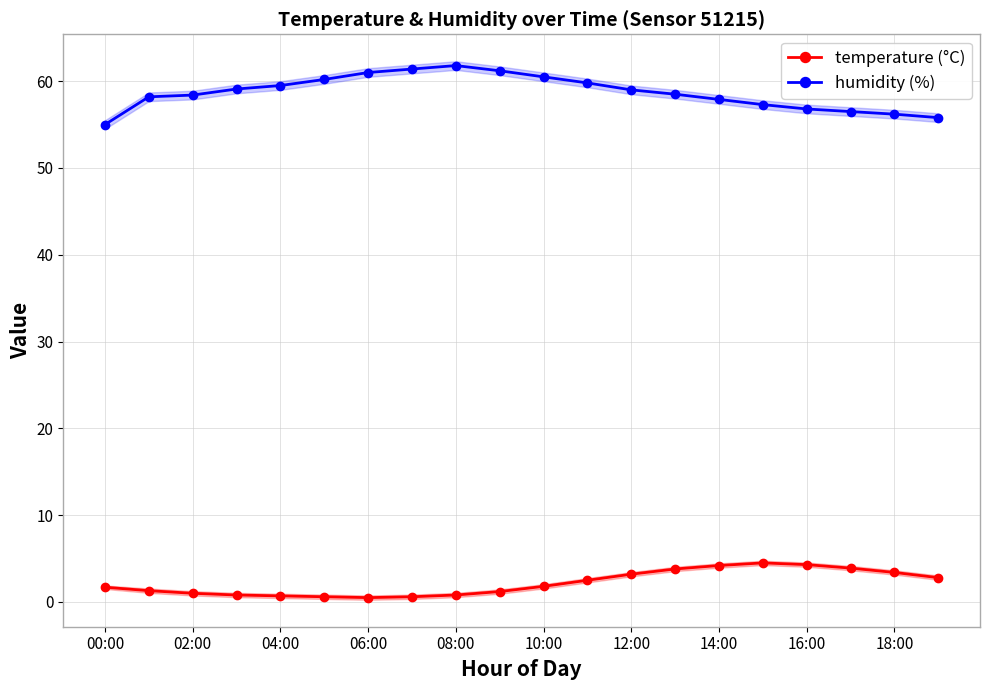

What is the highest value of the temperature (°C) series?

4.5